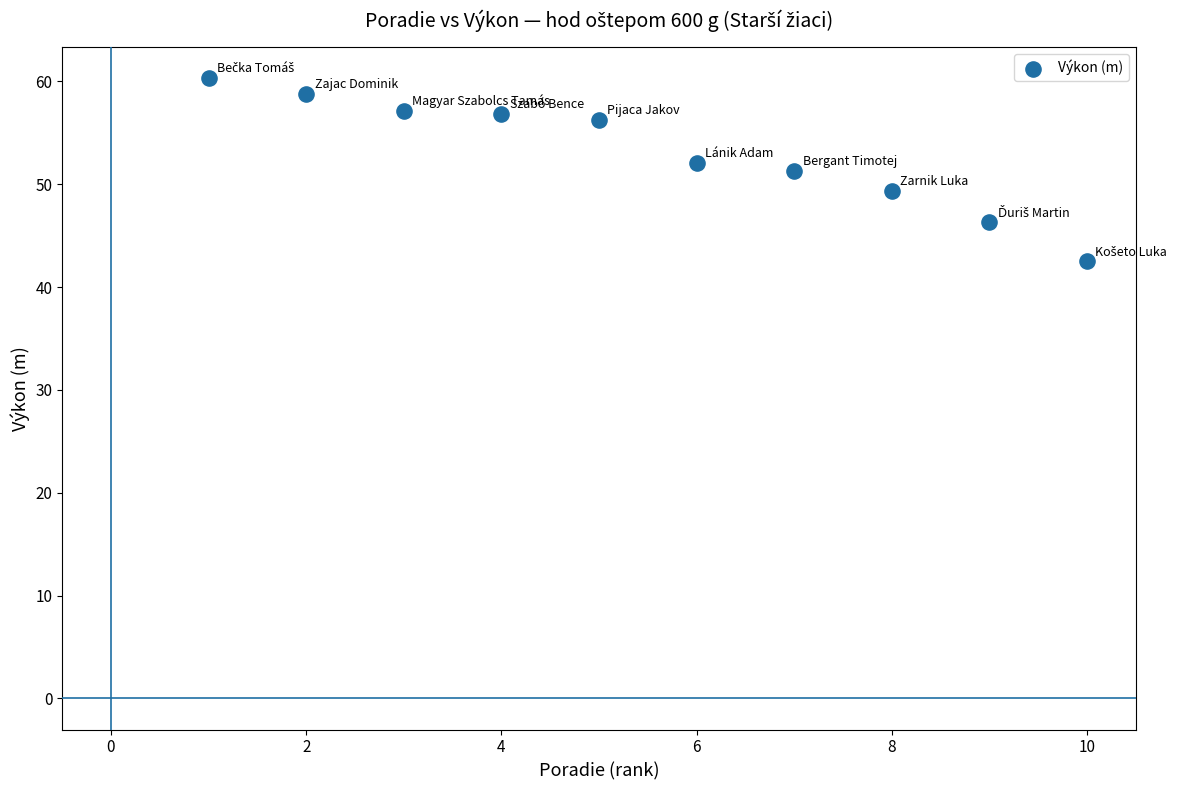

What is the range of X values (max minus min)?

9.0